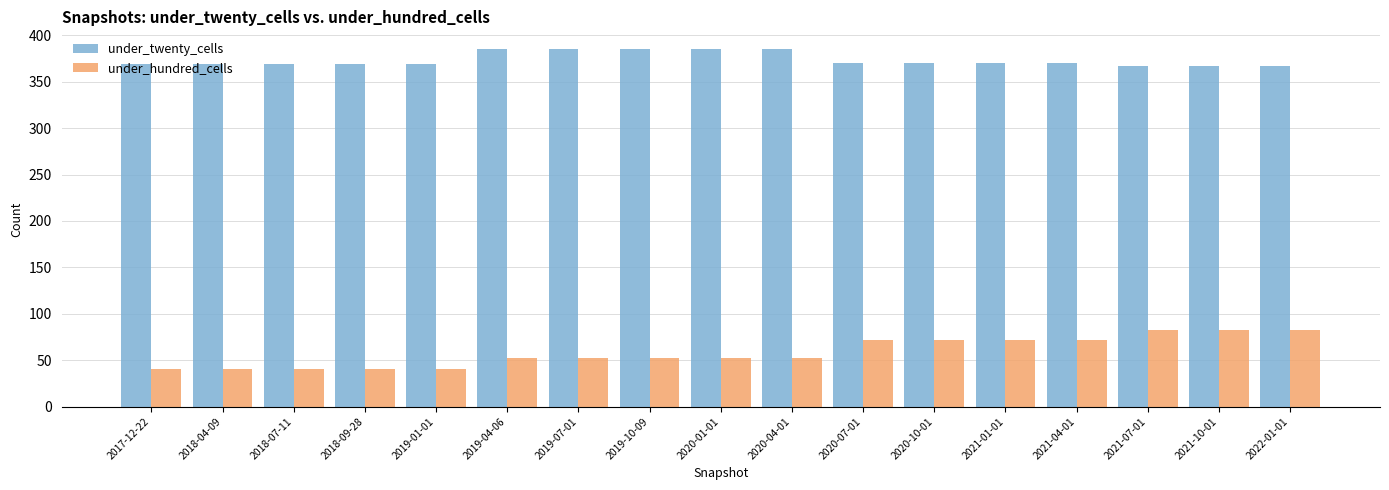

Count the under_hundred_cells values in the range 40 to 72.

14